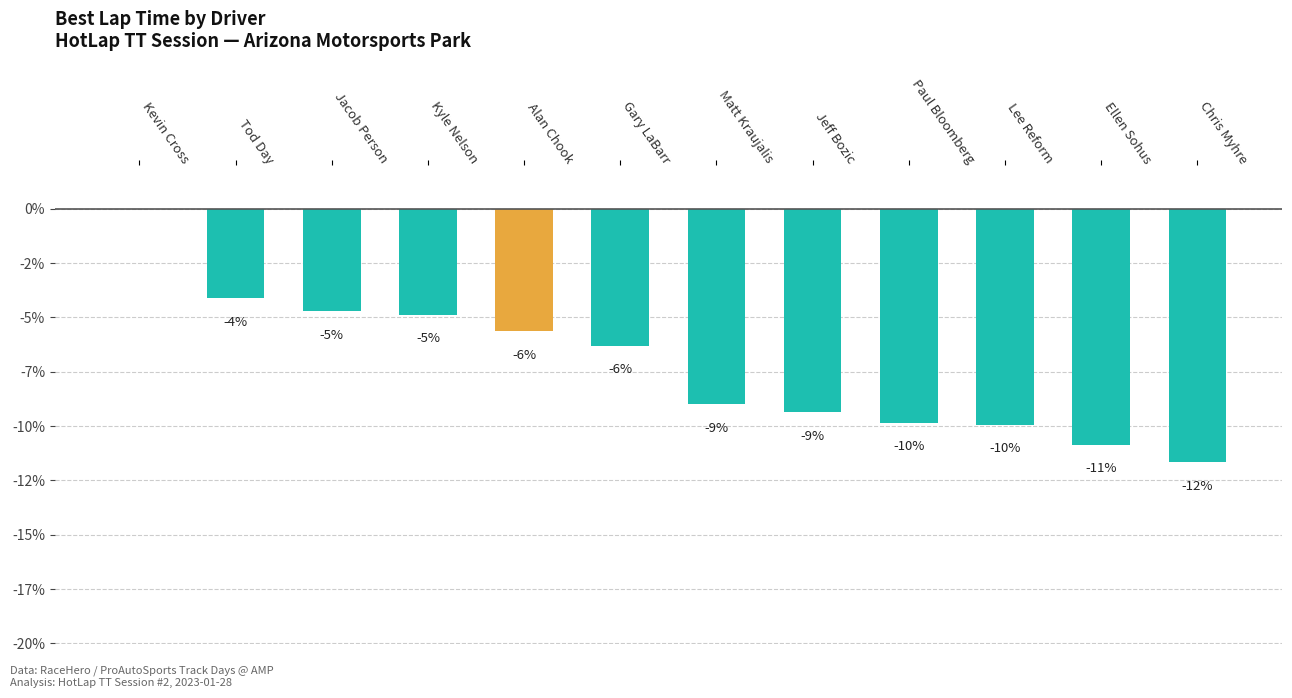

Are the bars horizontal?

No